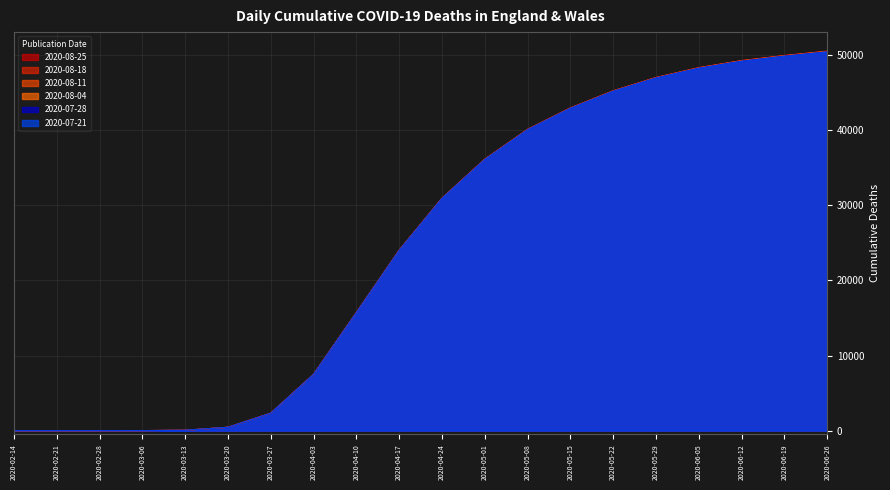

What is the difference between the maximum and second lowest values in the 2020-07-28 series?

50429